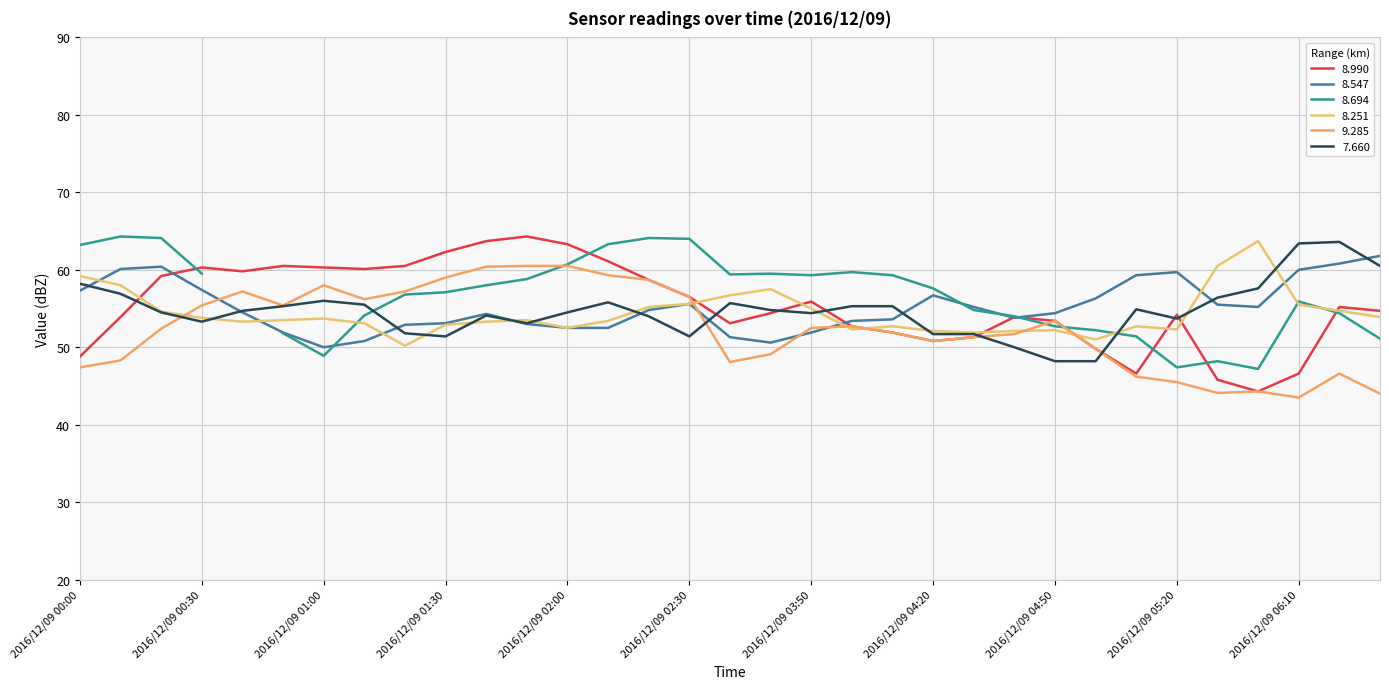

Which series has the widest spread of values?

  8.990